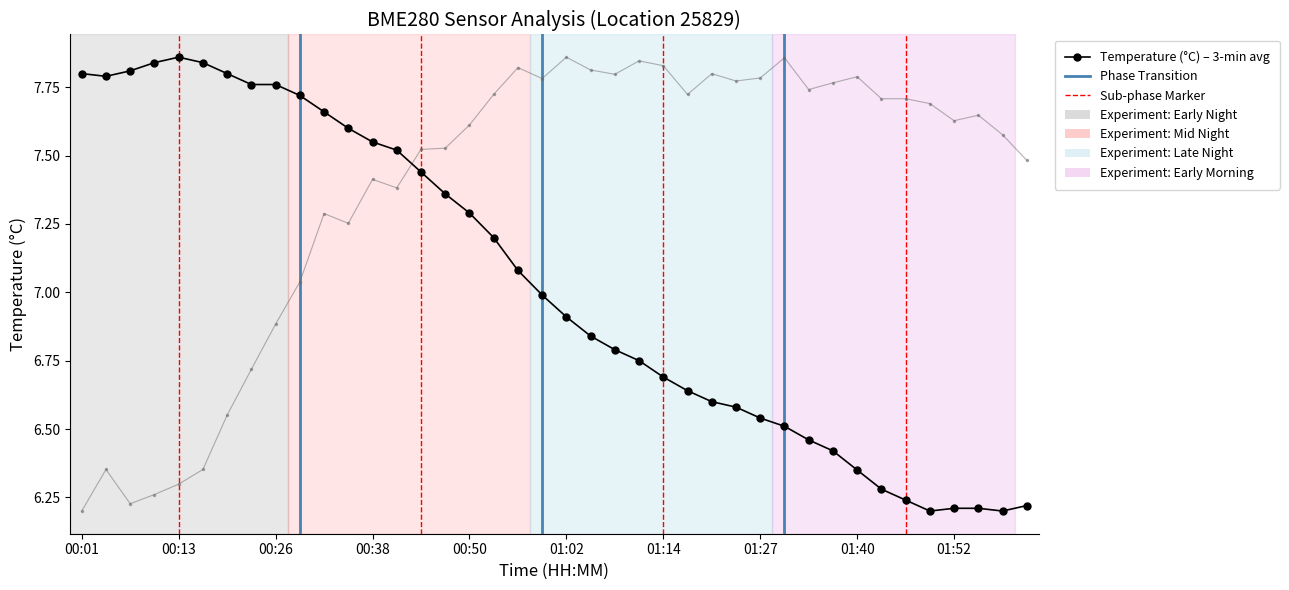

True or false: humidity has more than 2 interior local peaks.

True